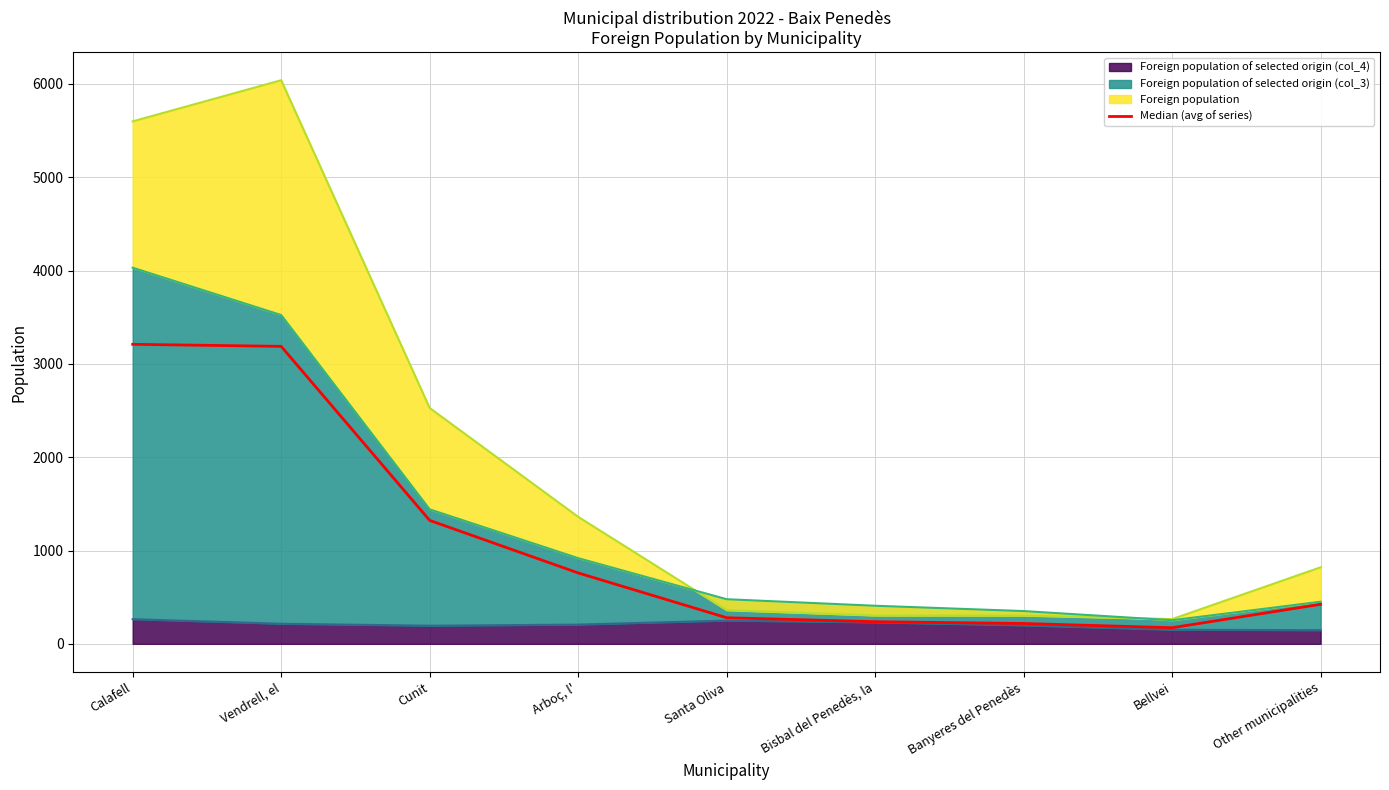

Which category has the lowest value across all series?

Bellvei